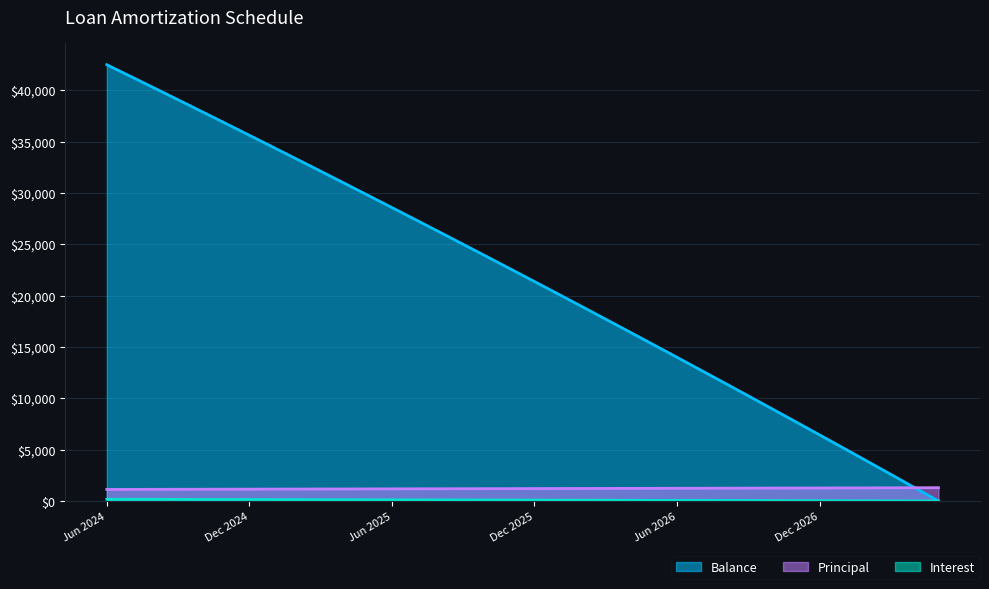

Reading right to left, list all the values displayed in this chart.

Balance: May 2027=3.0	Apr 2027=1301.0	Mar 2027=2593.0	Feb 2027=3880.0	Jan 2027=5162.0	Dec 2026=6439.0	Nov 2026=7711.0	Oct 2026=8978.0	Sep 2026=10240.0	Aug 2026=11497.0	Jul 2026=12749.0	Jun 2026=13996.0	May 2026=15238.0	Apr 2026=16475.0	Mar 2026=17708.0	Feb 2026=18936.0	Jan 2026=20159.0	Dec 2025=21377.0	Nov 2025=22590.0	Oct 2025=23798.0	Sep 2025=25002.0	Aug 2025=26201.0	Jul 2025=27395.0	Jun 2025=28585.0	May 2025=29770.0	Apr 2025=30950.0	Mar 2025=32125.0	Feb 2025=33296.0	Jan 2025=34462.0	Dec 2024=35624.0	Nov 2024=36781.0	Oct 2024=37933.0	Sep 2024=39081.0	Aug 2024=40224.0	Jul 2024=41363.0	Jun 2024=42497.0
Principal: May 2027=1298.0	Apr 2027=1292.0	Mar 2027=1287.0	Feb 2027=1282.0	Jan 2027=1277.0	Dec 2026=1272.0	Nov 2026=1267.0	Oct 2026=1262.0	Sep 2026=1257.0	Aug 2026=1252.0	Jul 2026=1247.0	Jun 2026=1242.0	May 2026=1237.0	Apr 2026=1233.0	Mar 2026=1228.0	Feb 2026=1223.0	Jan 2026=1218.0	Dec 2025=1213.0	Nov 2025=1208.0	Oct 2025=1204.0	Sep 2025=1199.0	Aug 2025=1194.0	Jul 2025=1190.0	Jun 2025=1185.0	May 2025=1180.0	Apr 2025=1175.0	Mar 2025=1171.0	Feb 2025=1166.0	Jan 2025=1162.0	Dec 2024=1157.0	Nov 2024=1152.0	Oct 2024=1148.0	Sep 2024=1143.0	Aug 2024=1139.0	Jul 2024=1134.0	Jun 2024=1130.0
Interest: May 2027=5.2	Apr 2027=10.3	Mar 2027=15.4	Feb 2027=20.4	Jan 2027=25.5	Dec 2026=30.5	Nov 2026=35.5	Oct 2026=40.5	Sep 2026=45.5	Aug 2026=50.5	Jul 2026=55.4	Jun 2026=60.3	May 2026=65.2	Apr 2026=70.1	Mar 2026=75.0	Feb 2026=79.8	Jan 2026=84.6	Dec 2025=89.4	Nov 2025=94.2	Oct 2025=99.0	Sep 2025=103.7	Aug 2025=108.4	Jul 2025=113.2	Jun 2025=117.8	May 2025=122.5	Apr 2025=127.2	Mar 2025=131.8	Feb 2025=136.4	Jan 2025=141.0	Dec 2024=145.6	Nov 2024=150.2	Oct 2024=154.7	Sep 2024=159.2	Aug 2024=163.7	Jul 2024=168.2	Jun 2024=172.7